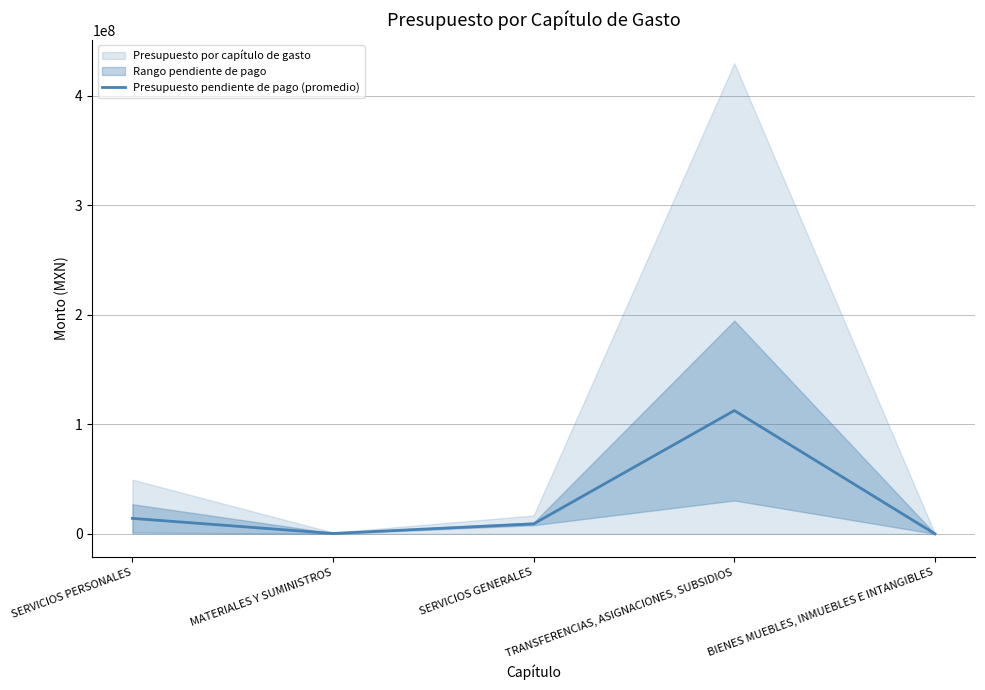

Between TRANSFERENCIAS, ASIGNACIONES, SUBSIDIOS and SERVICIOS GENERALES, which is larger?

TRANSFERENCIAS, ASIGNACIONES, SUBSIDIOS